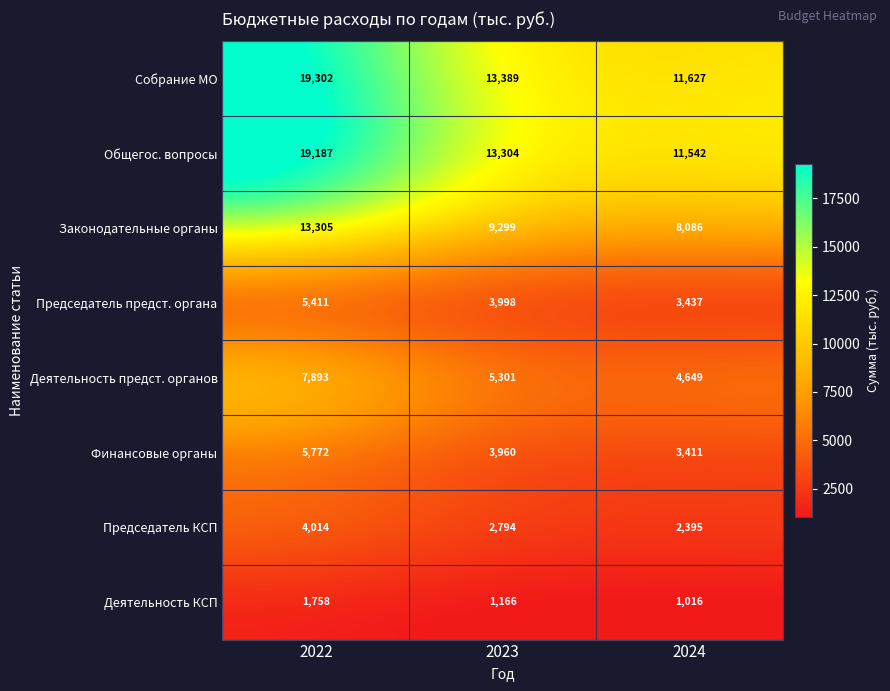

At how many categories does at least one series exceed 17057?

1